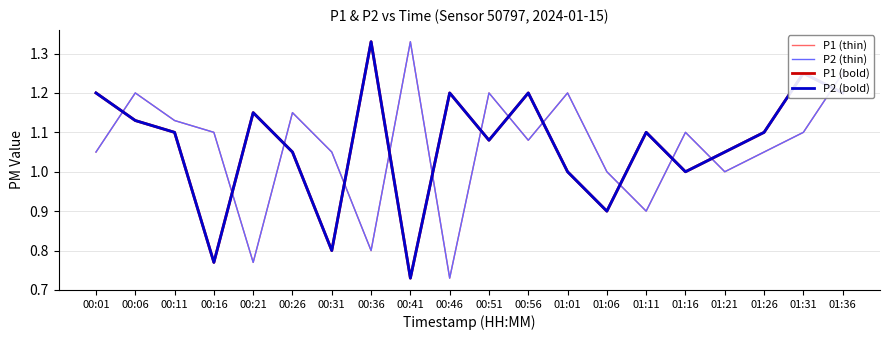

At which label is P2 (bold) closest to 1?

01:01